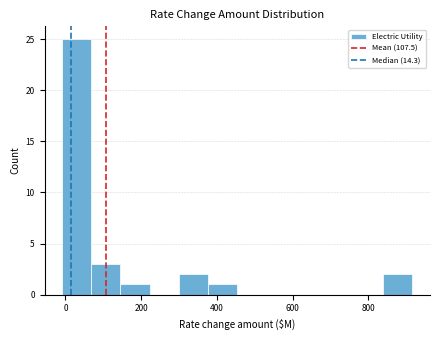

Around what value on the x-axis is the tallest bar? Give the approximate position of its centre, as read against the axis.

20